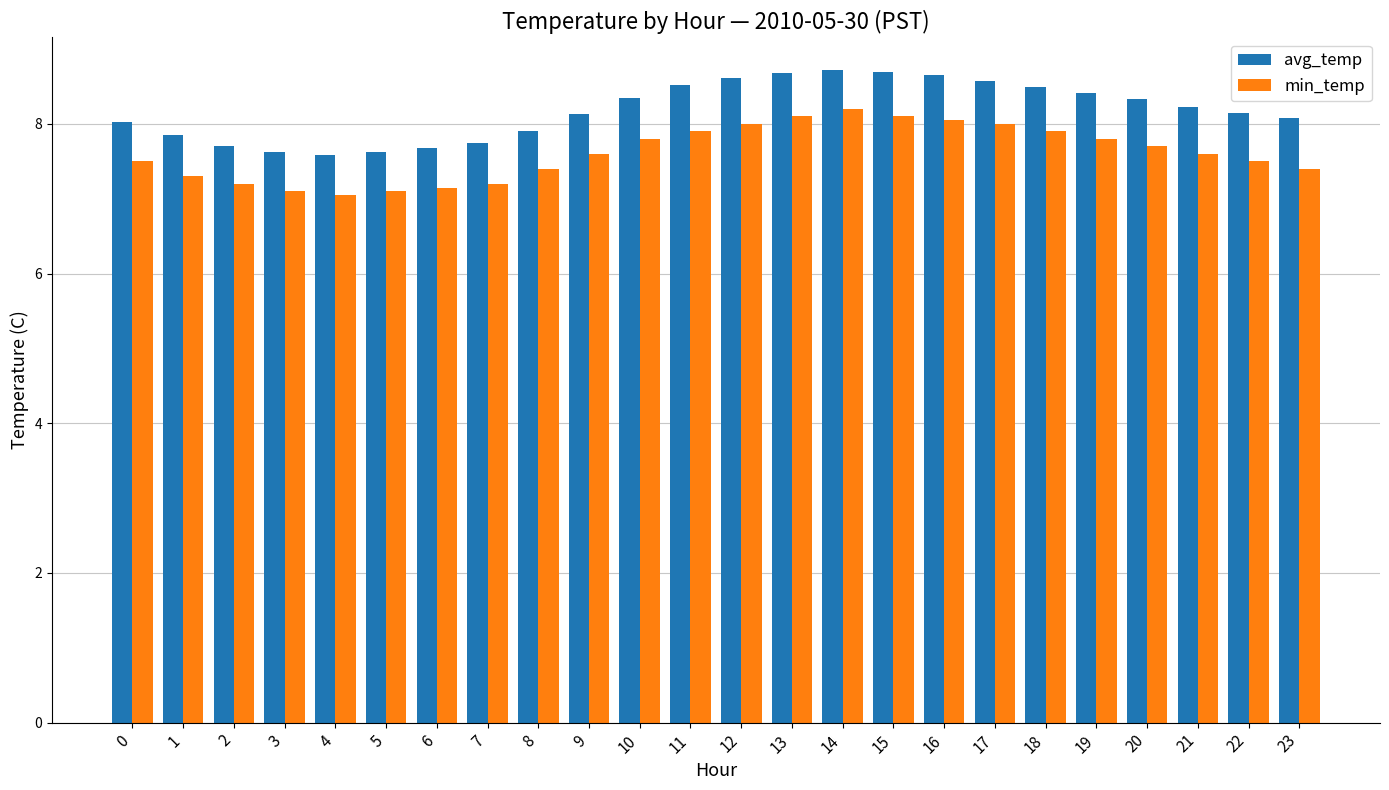

Which series has the largest total across all categories?

avg_temp